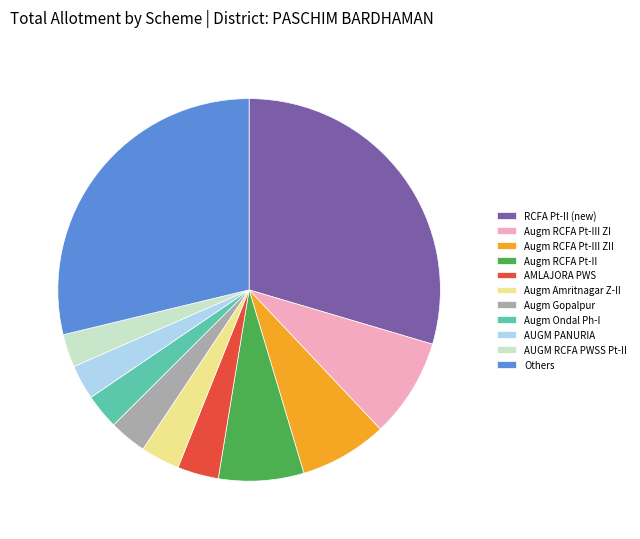

Is it true that Augm Amritnagar Z-II is 12% of the pie?

False